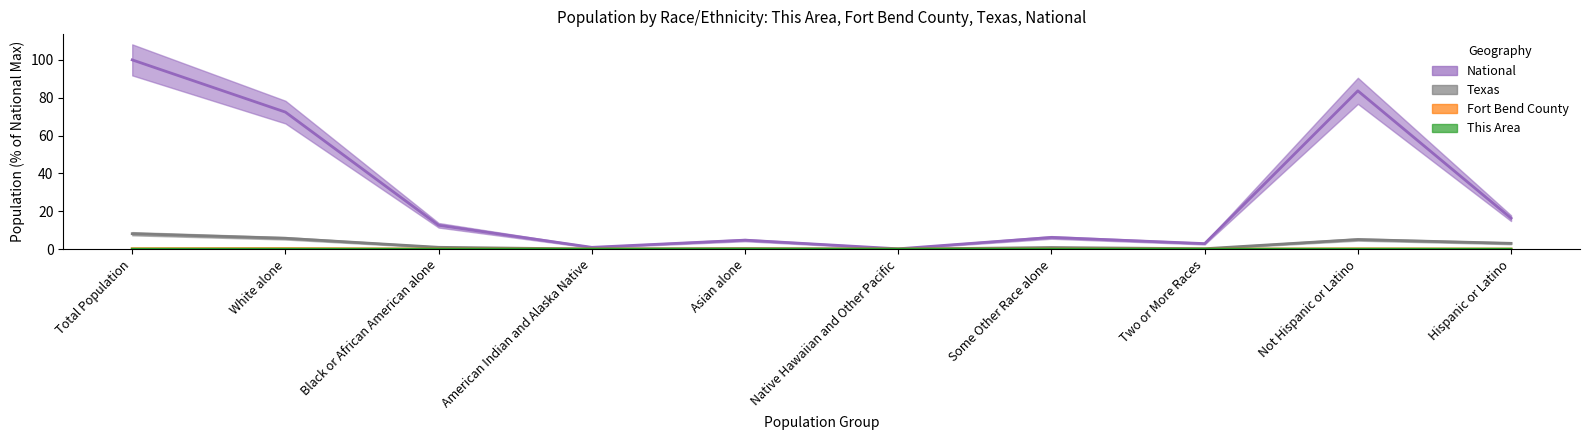

Reading left to right, what are all the values shown in this chart?

This Area: Total Population=0.0	White alone=0.0	Black or African American alone=0.0	American Indian and Alaska Native=0.0	Asian alone=0.0	Native Hawaiian and Other Pacific=0.0	Some Other Race alone=0.0	Two or More Races=0.0	Not Hispanic or Latino=0.0	Hispanic or Latino=0.0
Fort Bend County: Total Population=0.2	White alone=0.3	Black or African American alone=0.0	American Indian and Alaska Native=0.0	Asian alone=0.0	Native Hawaiian and Other Pacific=0.0	Some Other Race alone=0.0	Two or More Races=0.0	Not Hispanic or Latino=0.1	Hispanic or Latino=0.0
Texas: Total Population=8.1	White alone=5.7	Black or African American alone=1.0	American Indian and Alaska Native=0.1	Asian alone=0.3	Native Hawaiian and Other Pacific=0.0	Some Other Race alone=0.9	Two or More Races=0.2	Not Hispanic or Latino=5.1	Hispanic or Latino=3.1
National: Total Population=100.0	White alone=72.4	Black or African American alone=12.6	American Indian and Alaska Native=0.9	Asian alone=4.8	Native Hawaiian and Other Pacific=0.2	Some Other Race alone=6.2	Two or More Races=2.9	Not Hispanic or Latino=83.7	Hispanic or Latino=16.3